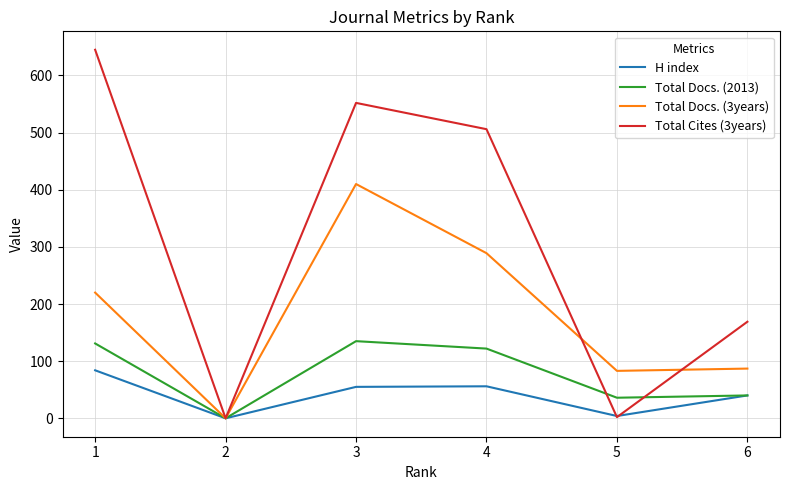

The value of H index at 1 is 25. True or false?

False